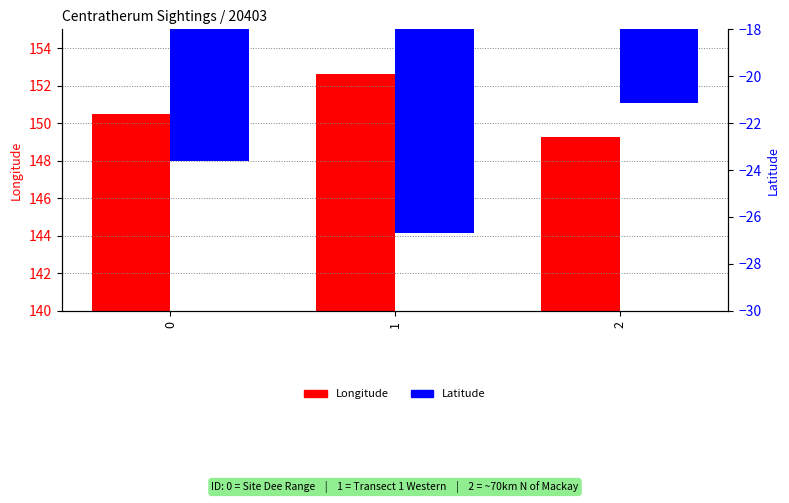

The value of Longitude at 0 is 64.4. True or false?

False